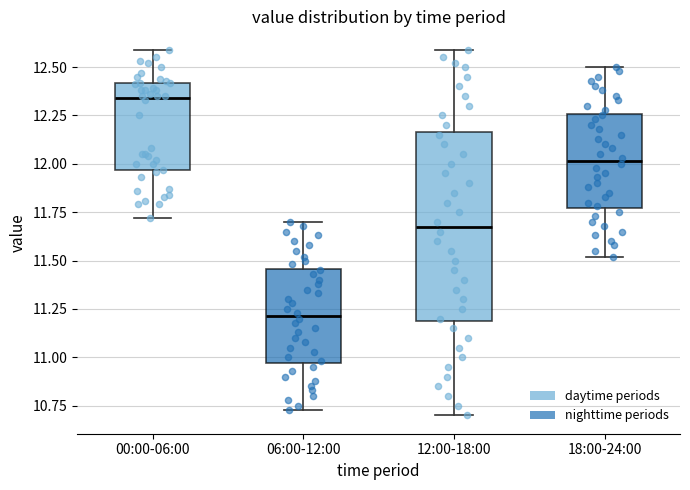

Reading left to right, transcribe this box plot: for each box, give where its median line is, the range the box spans, and where its two whiskers end, as read against the y-axis. The values are not printed on the chart, so give them approximately, as read against the axis.

00:00-06:00: median 12.35, box 11.95 to 12.40, whiskers 11.70 to 12.60
06:00-12:00: median 11.20, box 10.95 to 11.45, whiskers 10.75 to 11.70
12:00-18:00: median 11.70, box 11.20 to 12.15, whiskers 10.70 to 12.60
18:00-24:00: median 12.00, box 11.75 to 12.25, whiskers 11.50 to 12.50